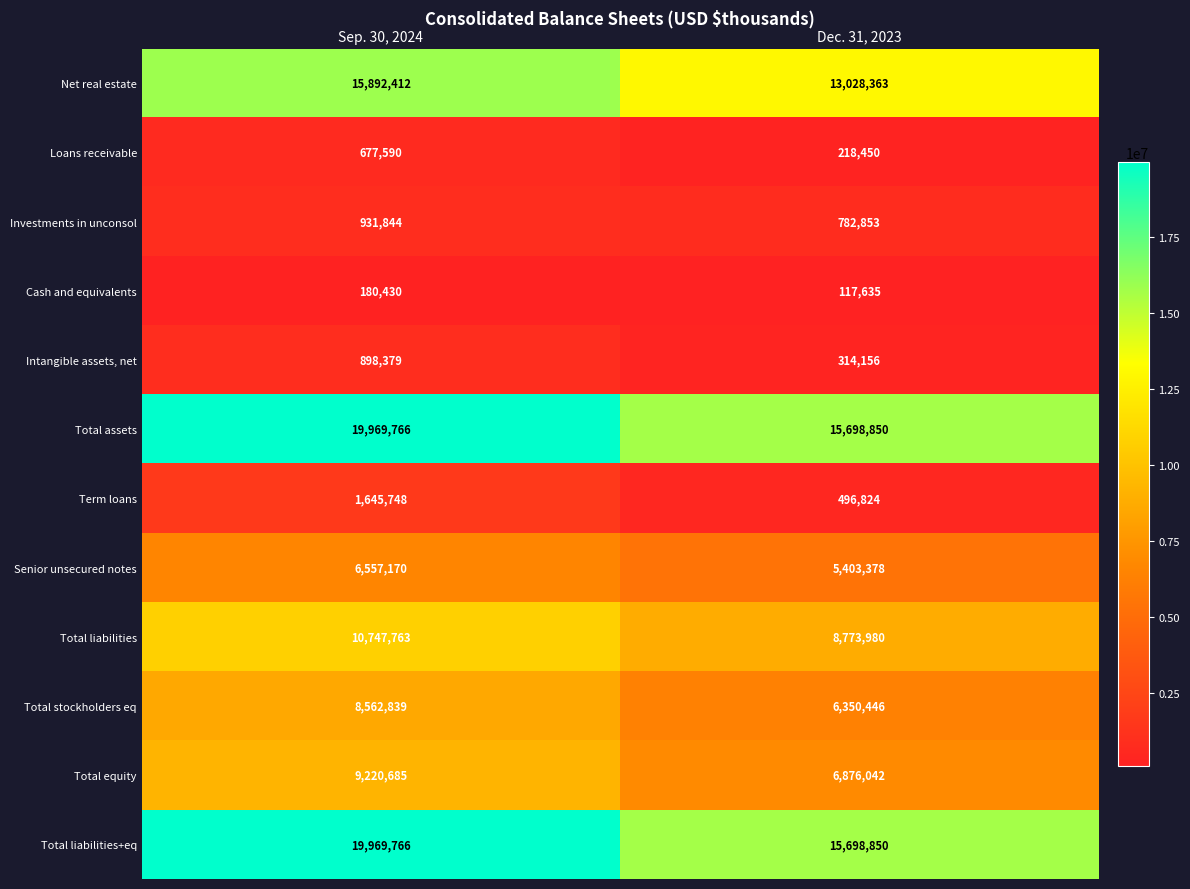

Which category has the lowest value across all series?

Dec. 31, 2023